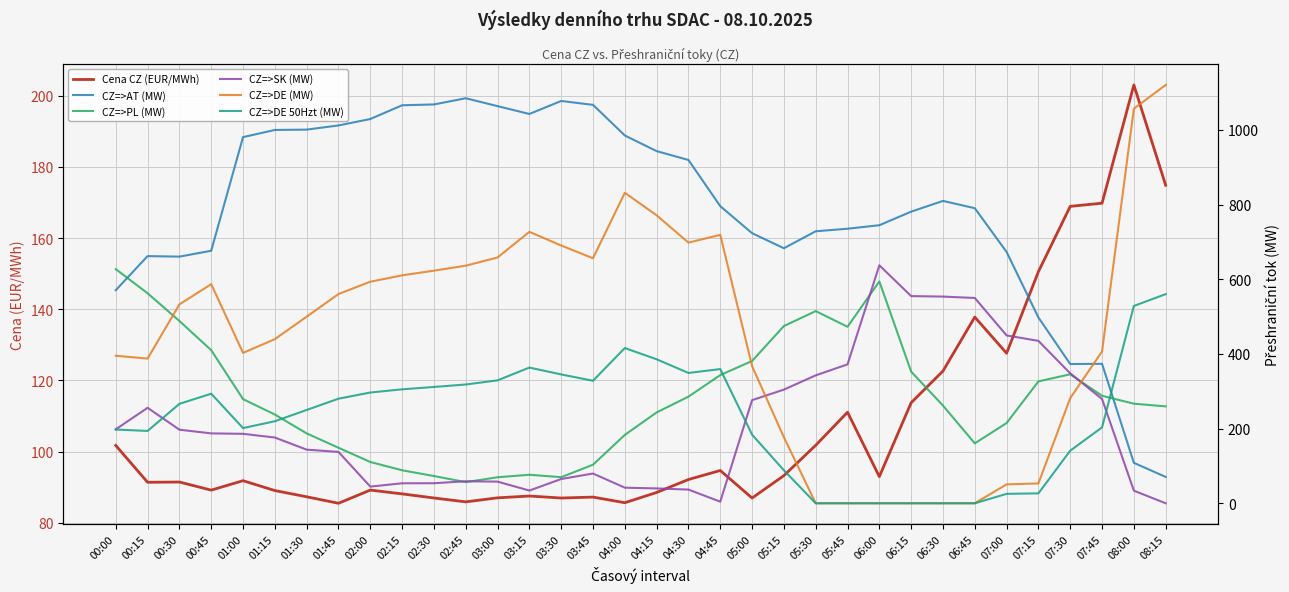

What position from the right is 03:15?

21